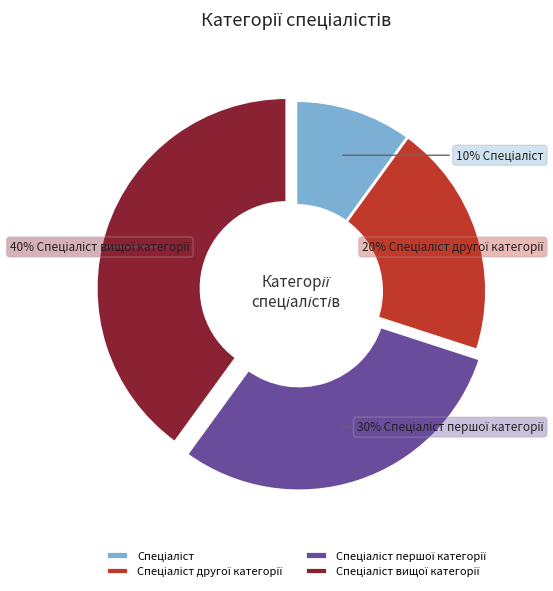

To the nearest percent, what is the average slice percentage?

25%